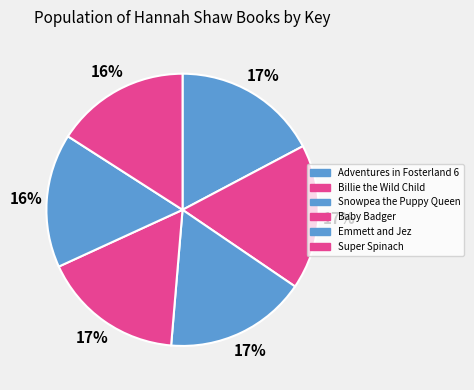

What is the change in value from Snowpea the Puppy Queen to Super Spinach?

-10300771